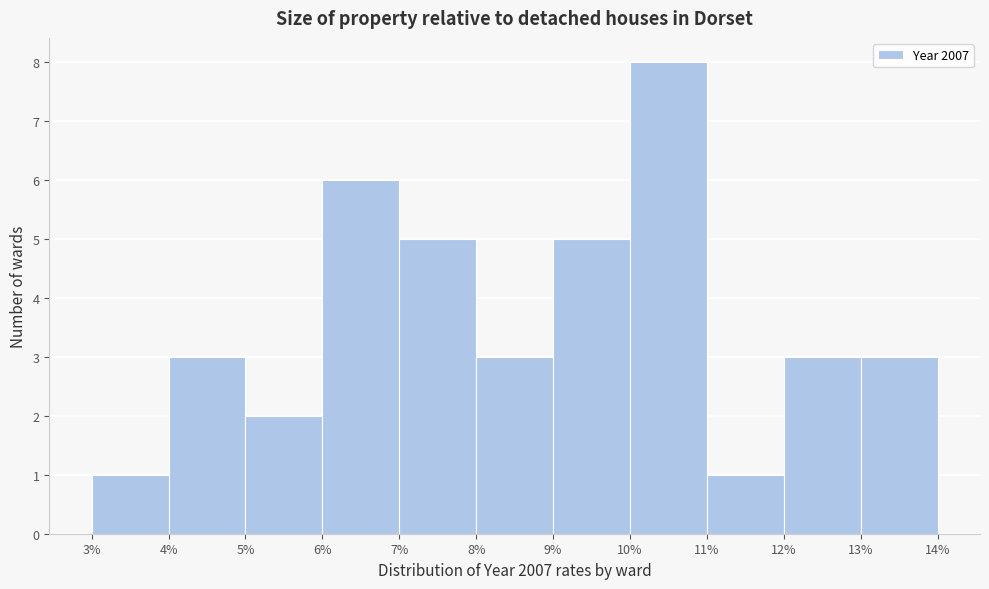

Reading left to right, list every bar in this chart as the range it spans on the x-axis followed by its height. The values are not printed on the chart, so give them approximately, as read against the axis.

3% to 4%: 1
4% to 5%: 3
5% to 6%: 2
6% to 7%: 6
7% to 8%: 5
8% to 9%: 3
9% to 10%: 5
10% to 11%: 8
11% to 12%: 1
12% to 13%: 3
13% to 14%: 3